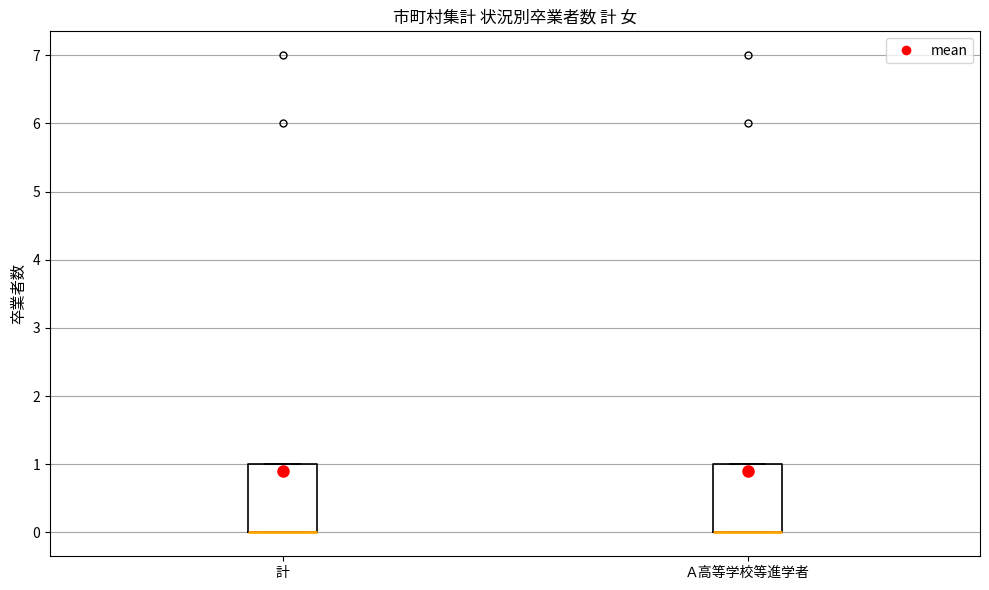

Reading left to right, read every box against the y-axis: the position of its median line, the range the box covers, and the ends of its whiskers. The values are not printed on the chart, so give them approximately, as read against the axis.

計: median 0 (drawn on the box's lower edge), box 0 to 1, whiskers 0 to 1
Ａ高等学校等進学者: median 0 (drawn on the box's lower edge), box 0 to 1, whiskers 0 to 1